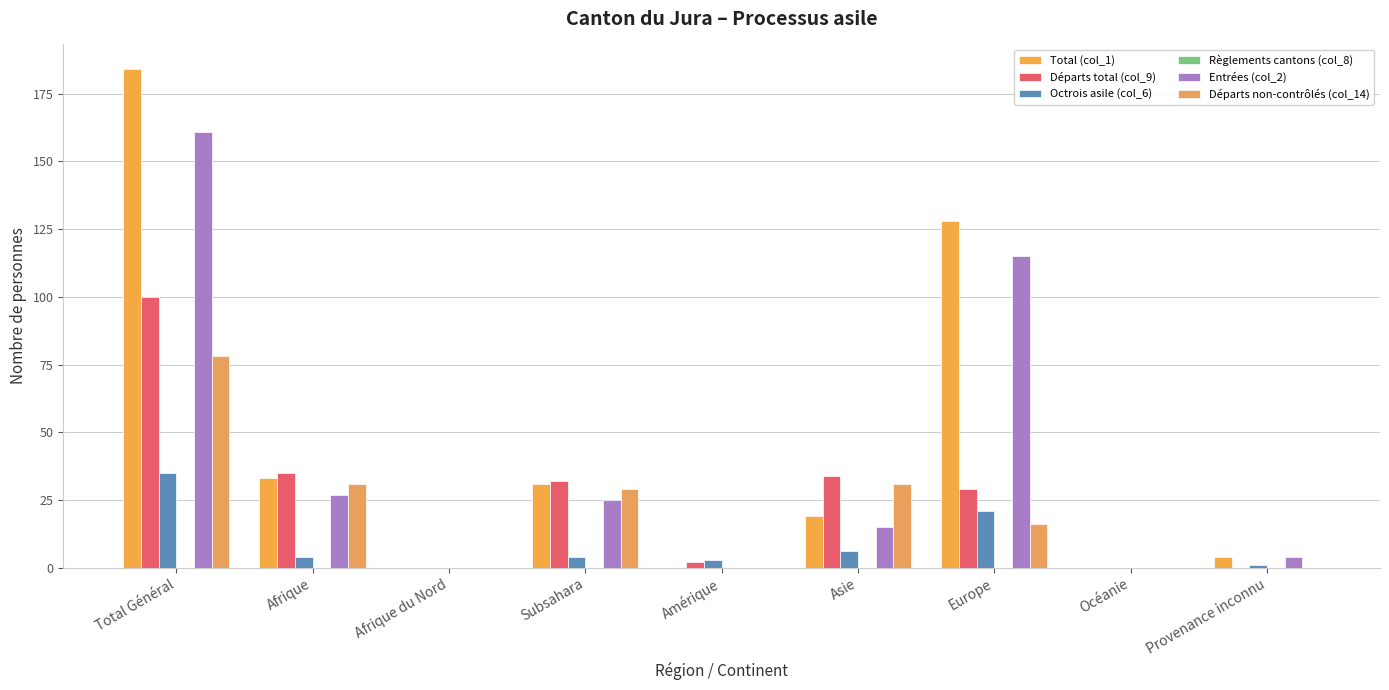

How many groups of bars are there?

9